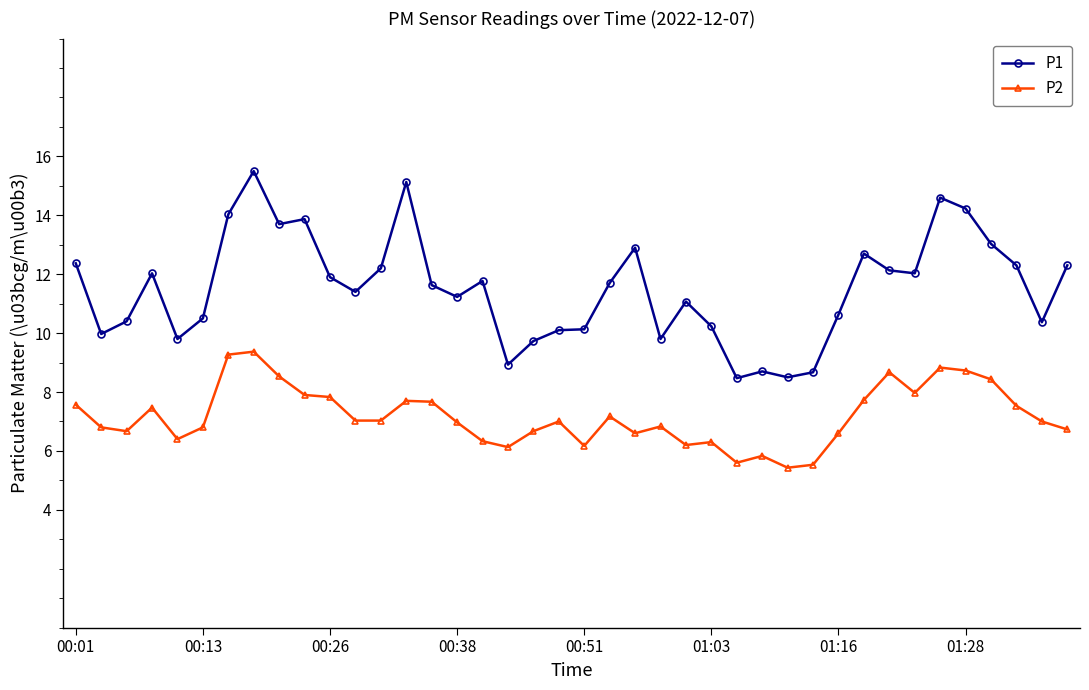

True or false: P1 and P2 intersect in this chart.

False